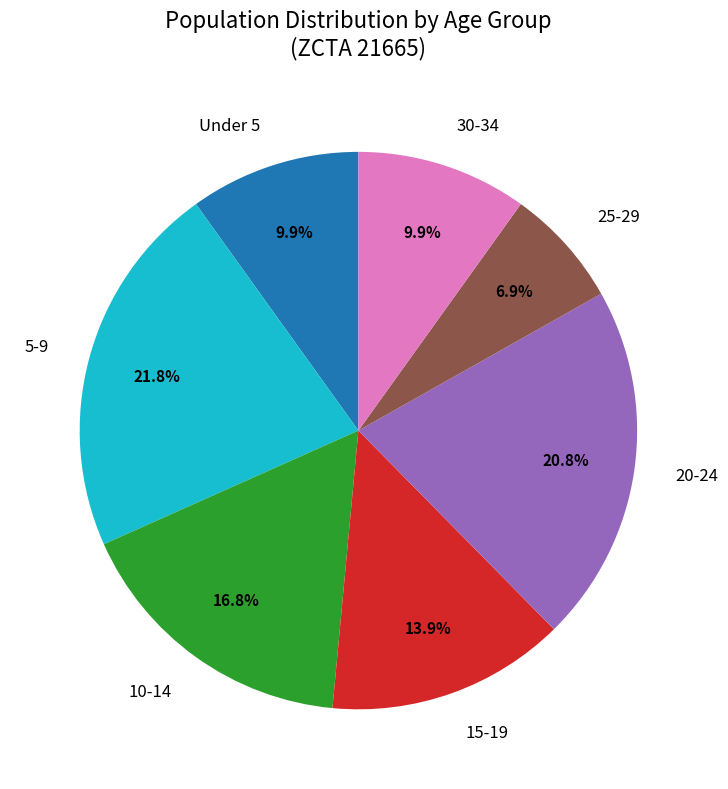

To the nearest percent, what is the difference between the largest and smallest slice percentages?

15%